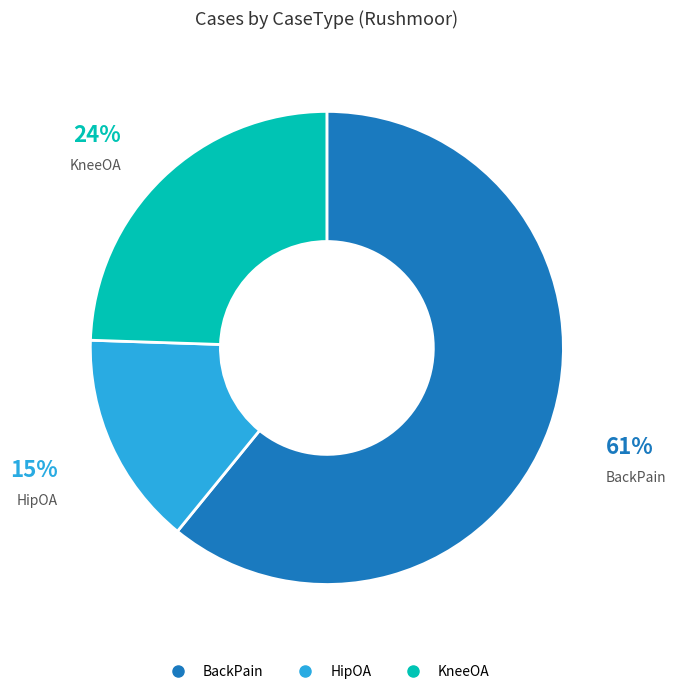

How many segments does this pie chart have?

3